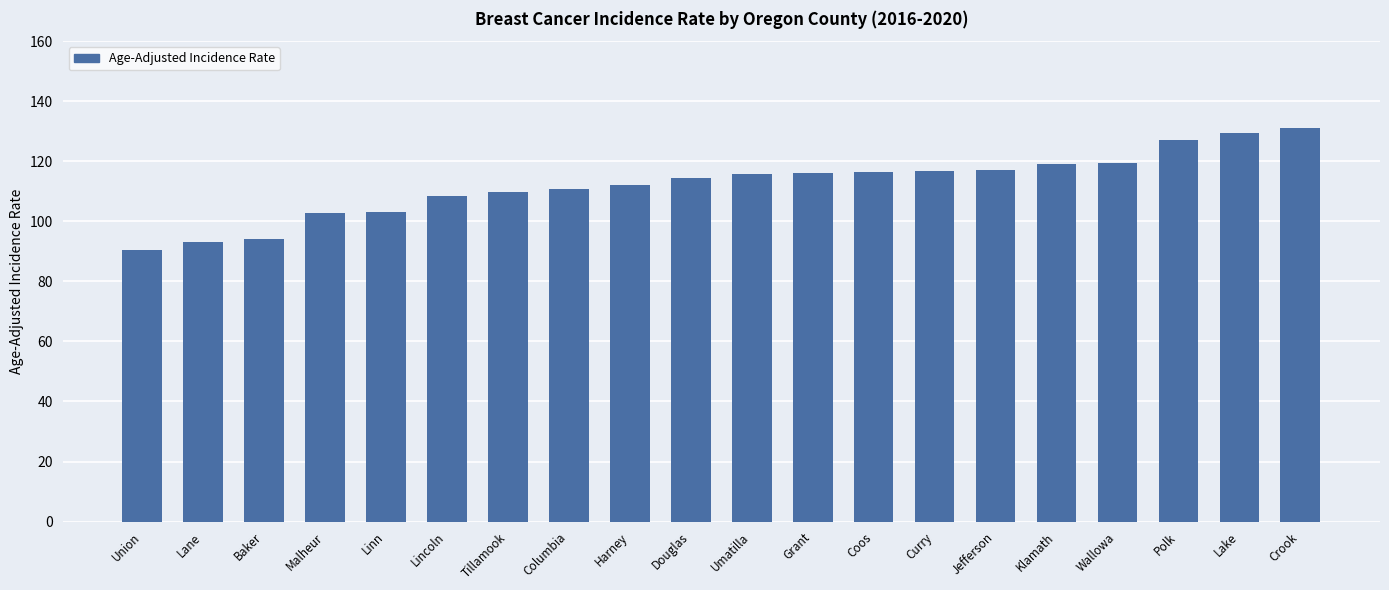

At which category does the chart reach its peak across all series?

Crook